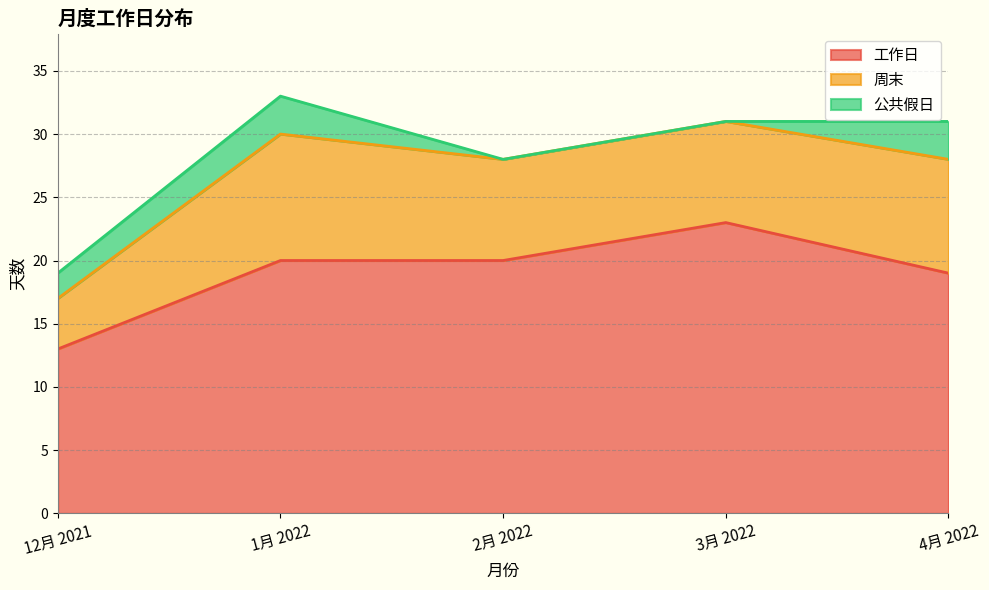

Which series has the widest spread of values?

工作日